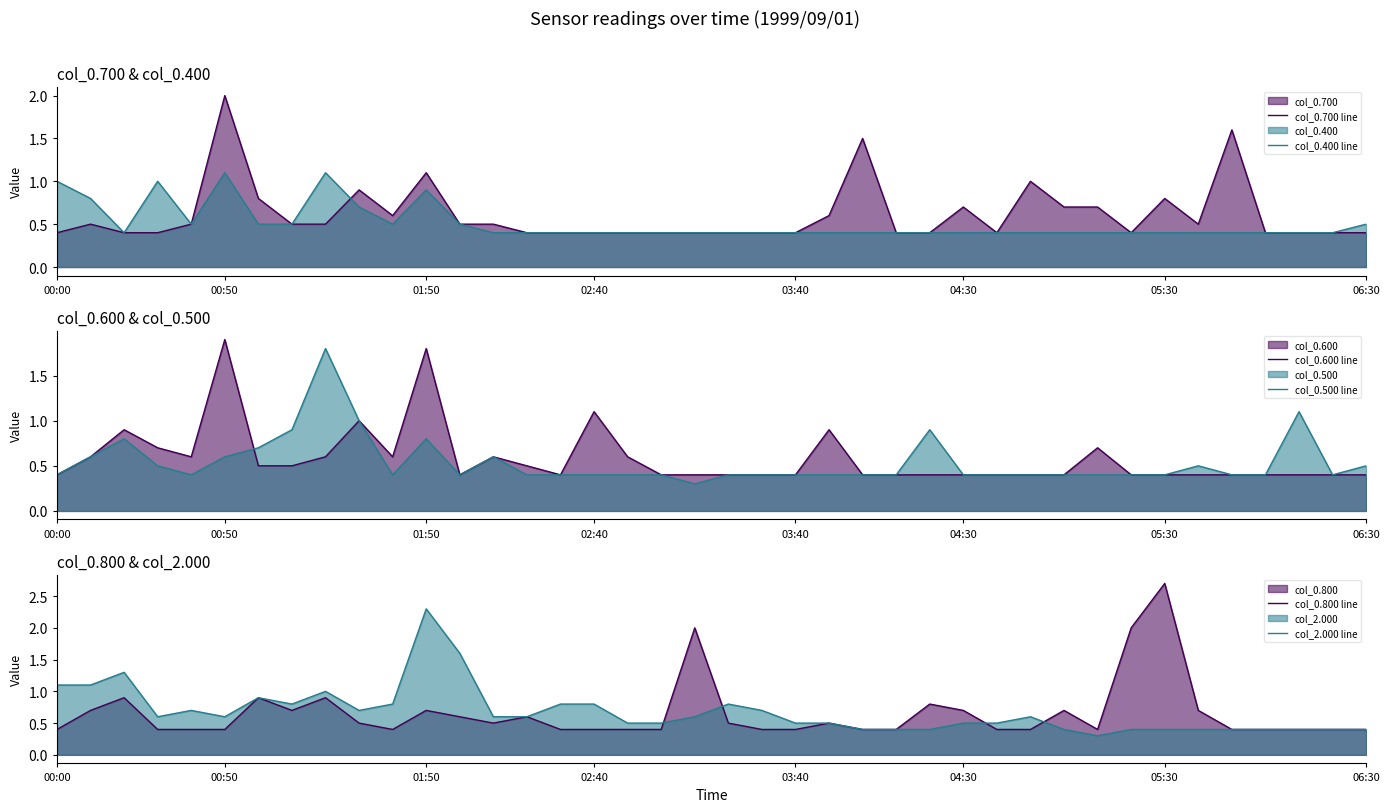

What is the maximum value for col_0.400 line?

1.1